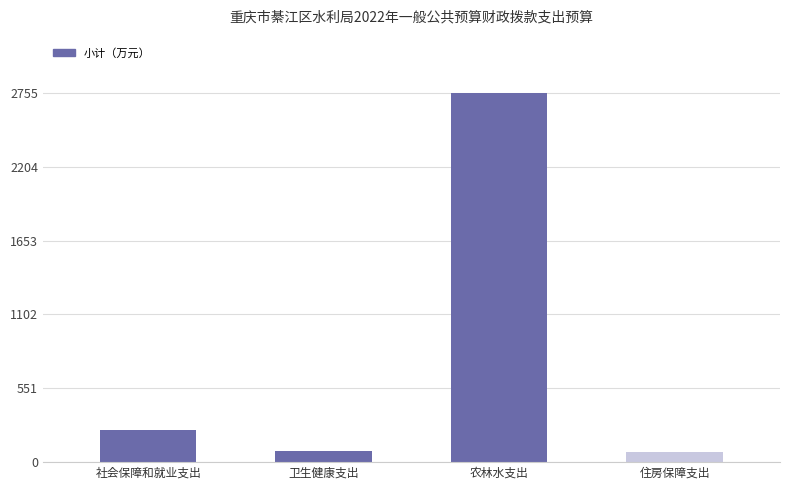

How many data points are above 239?

2